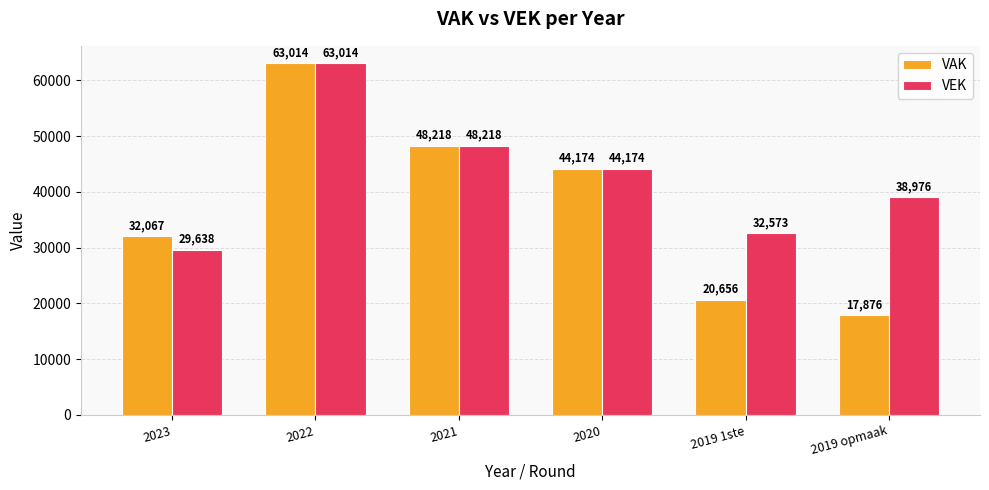

True or false: VEK has a value of 24290 at 2022.

False